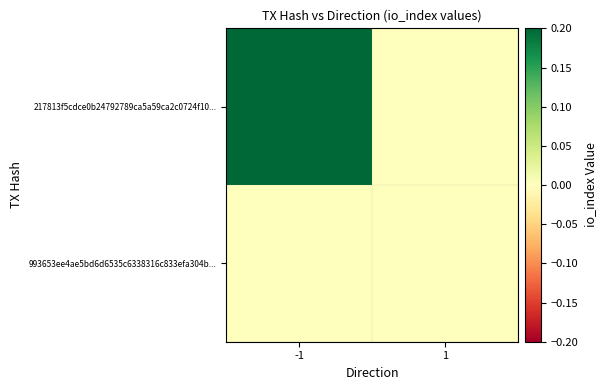

Rank the series by their maximum value, from highest to lowest.

217813f5cdce0b24792789ca5a59ca2c0724f10..., 993653ee4ae5bd6d6535c6338316c833efa304b...